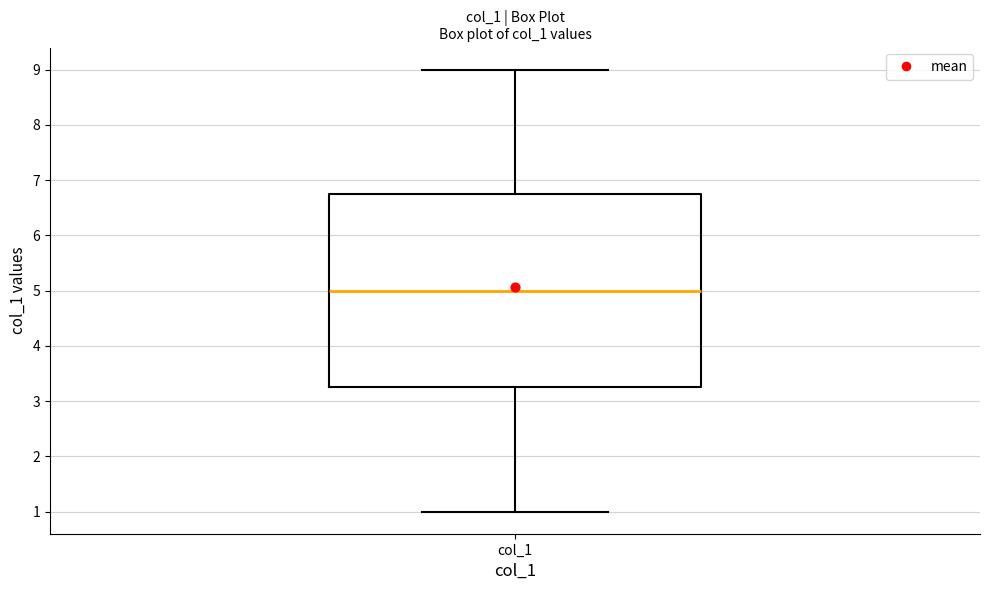

Read this box plot against the y-axis: the position of the median line, the range covered by the box, and the ends of both whiskers. The values are not printed on the chart, so give them approximately, as read against the axis.

median 5.0, box 3.3 to 6.8, whiskers 1.0 to 9.0